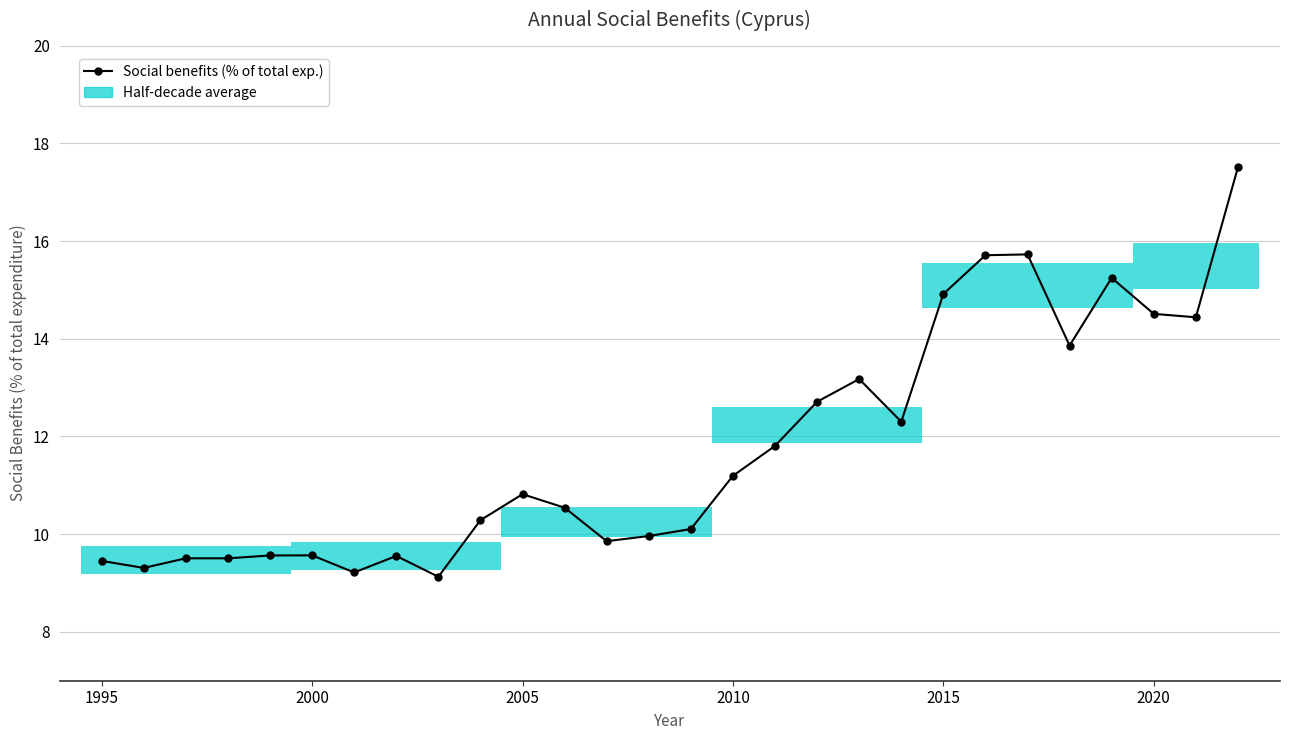

What is the average value?

11.8